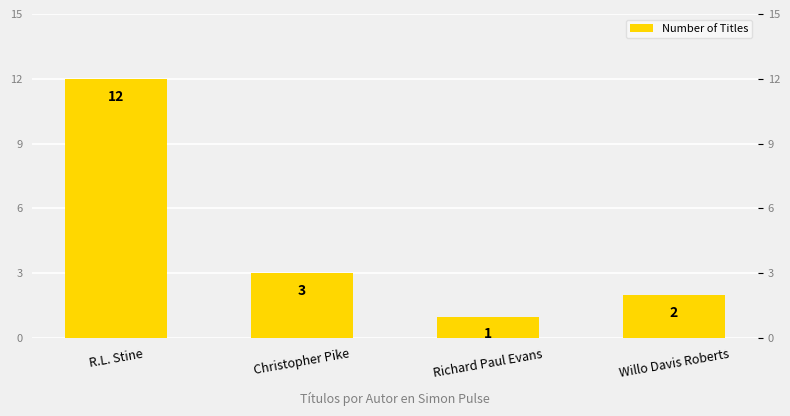

What is the smallest value displayed?

1